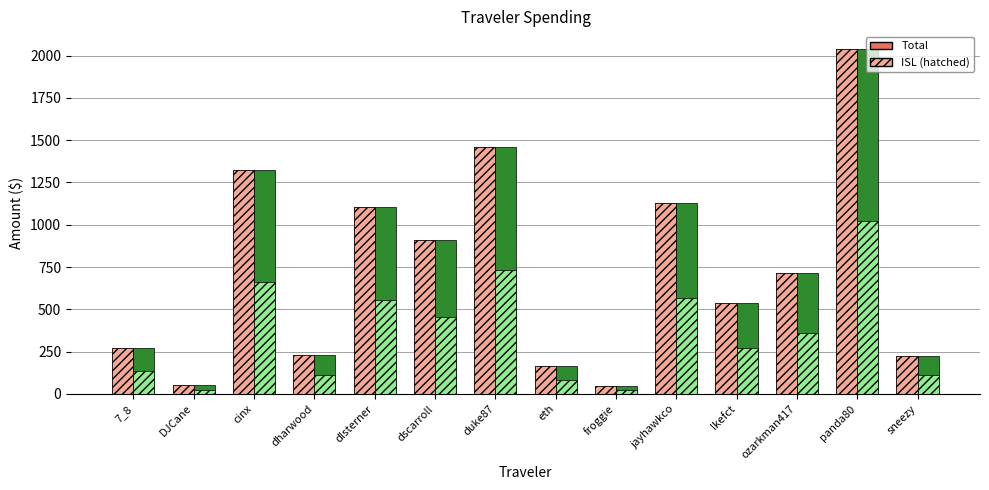

Are the bars grouped side by side (vs. stacked)?

Yes